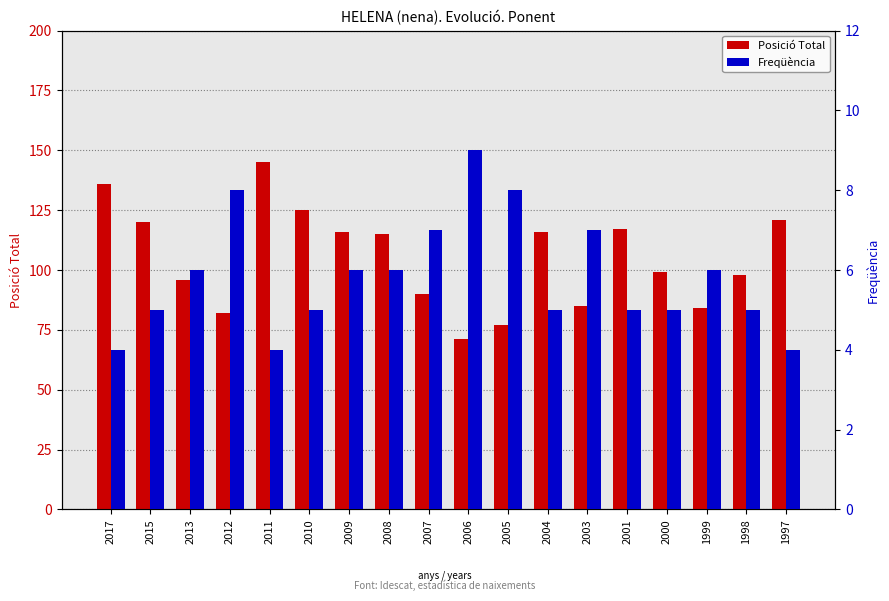

Between 2010 and 2000, which series saw the biggest shift?

Posició Total